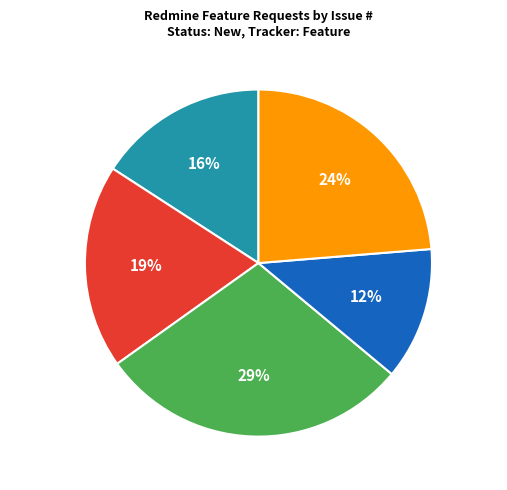

Which has a higher value, #28170 or #22959?

#28170